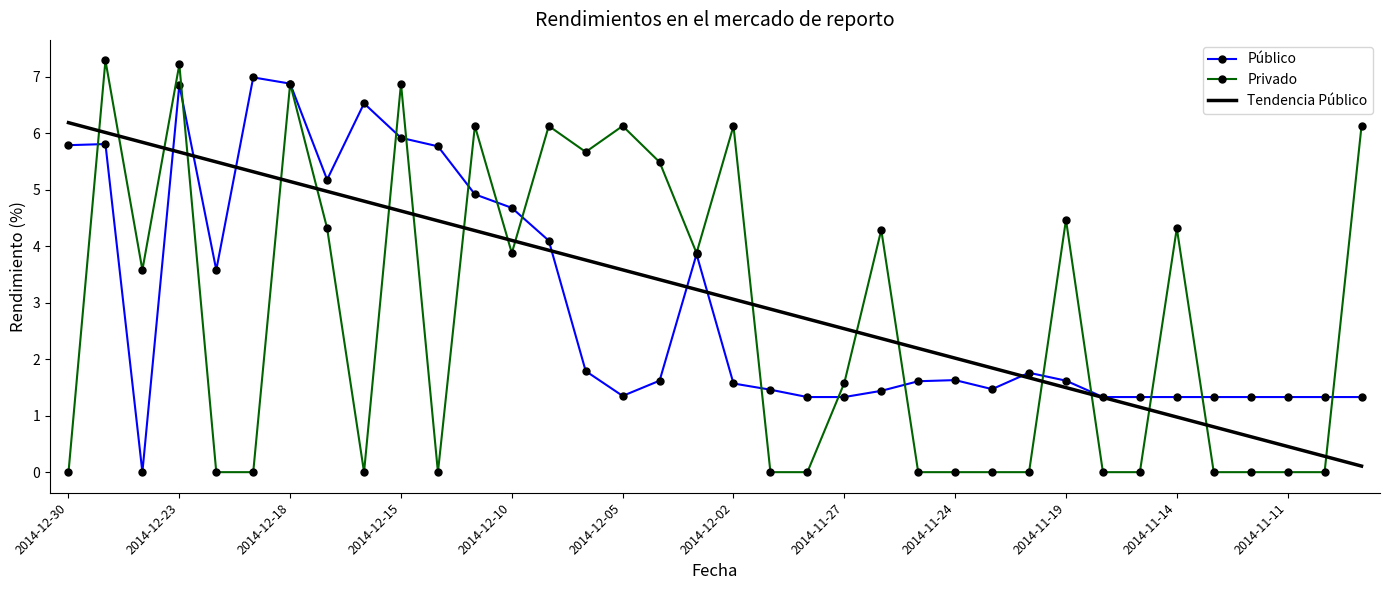

What is the maximum value for Tendencia Público?

6.2